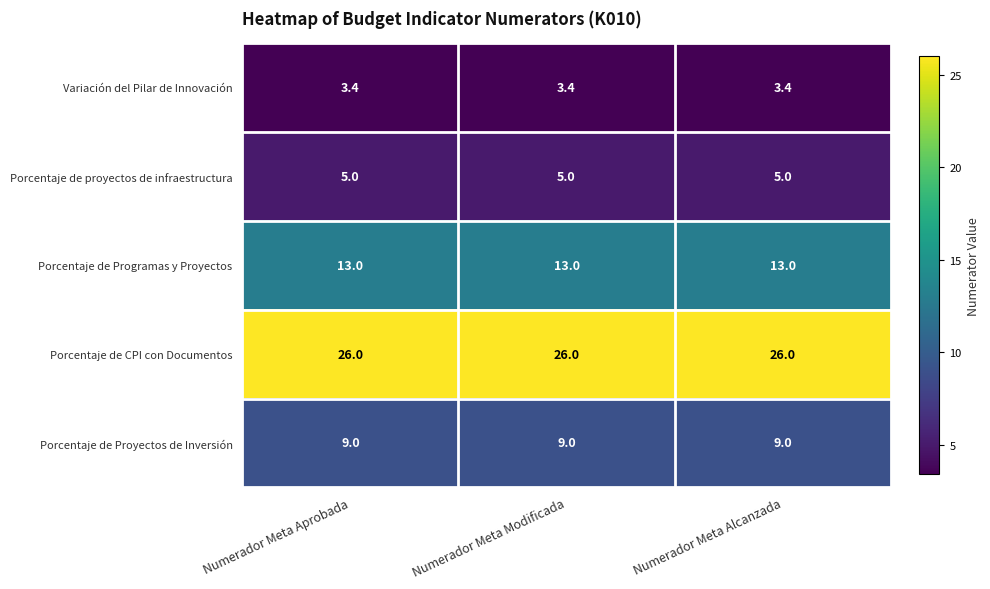

Is it true that Porcentaje de proyectos de infraestructura equals 5.0 at Numerador Meta Alcanzada?

True